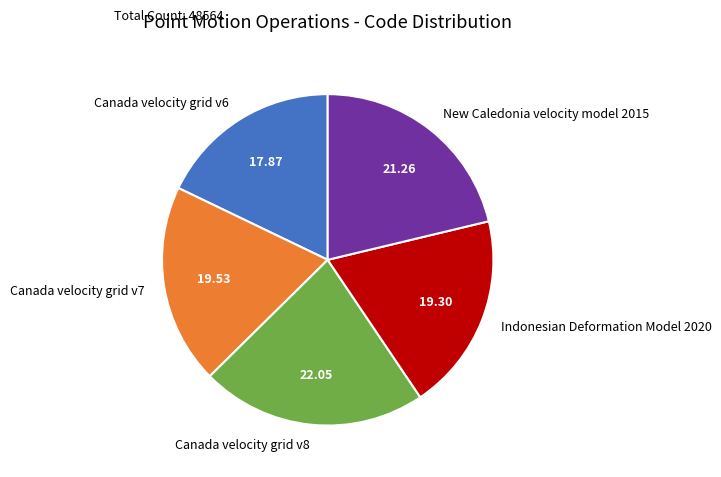

Is there any slice that represents more than half of the pie?

No